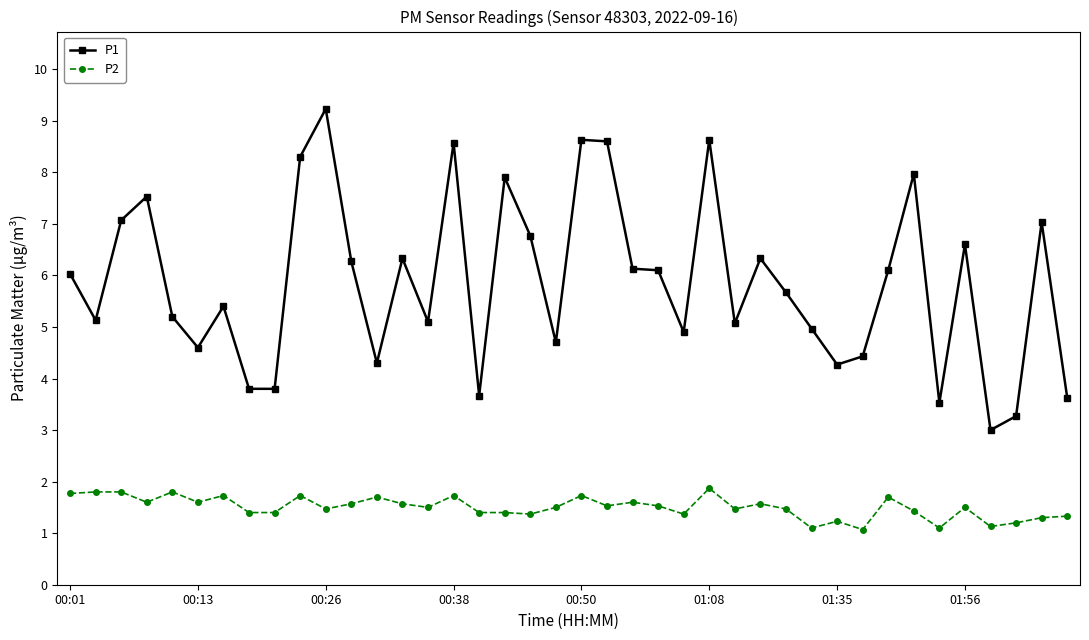

What is the difference between the second highest and second lowest values in the P1 series?

5.4